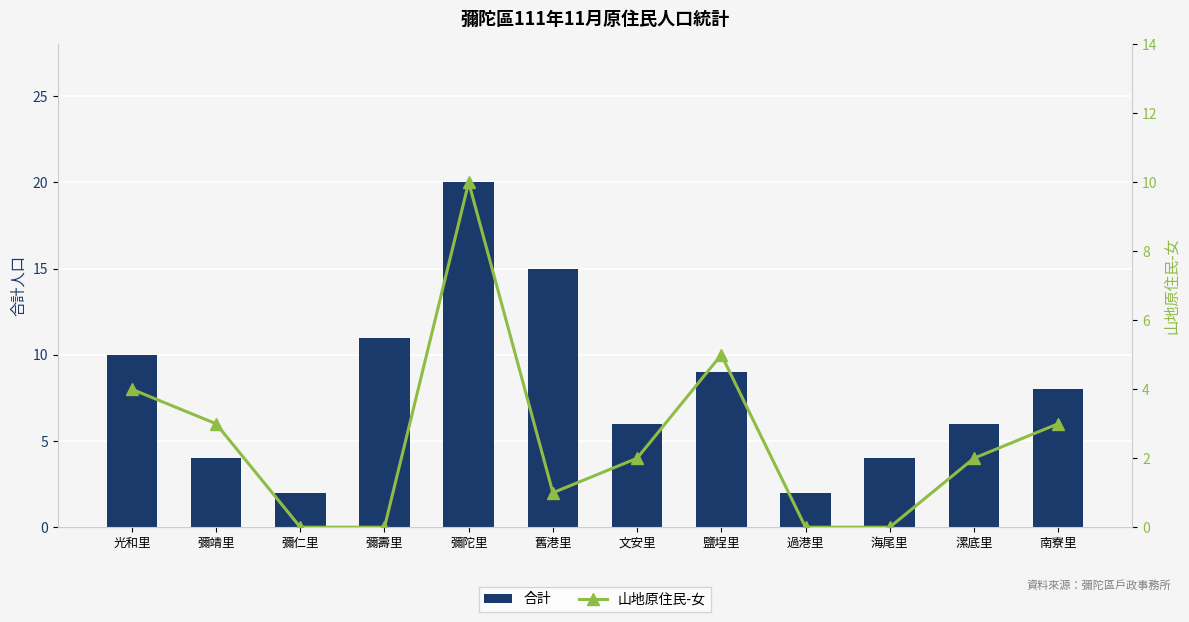

What is the difference between the 合計 values at 漯底里 and 彌仁里?

4